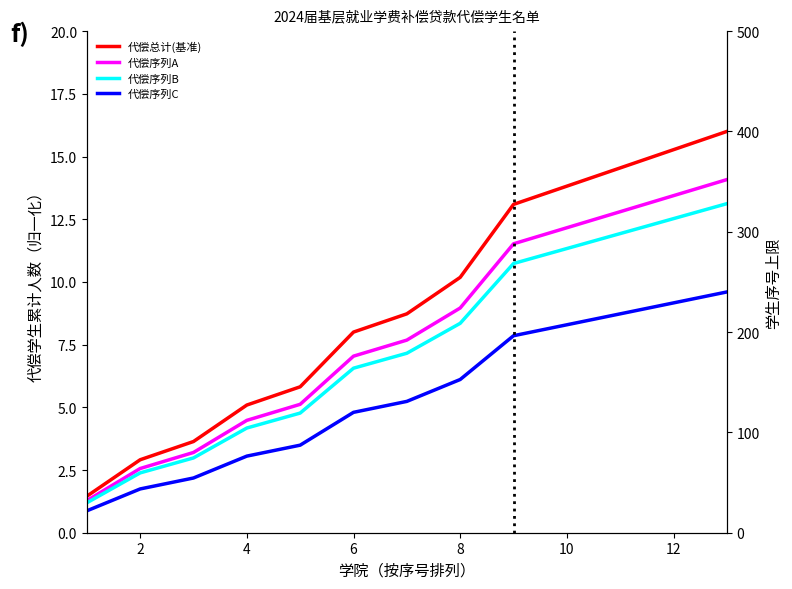

Is the value of 代偿序列B at 4 greater than the value of 代偿总计(基准) at 8?

No